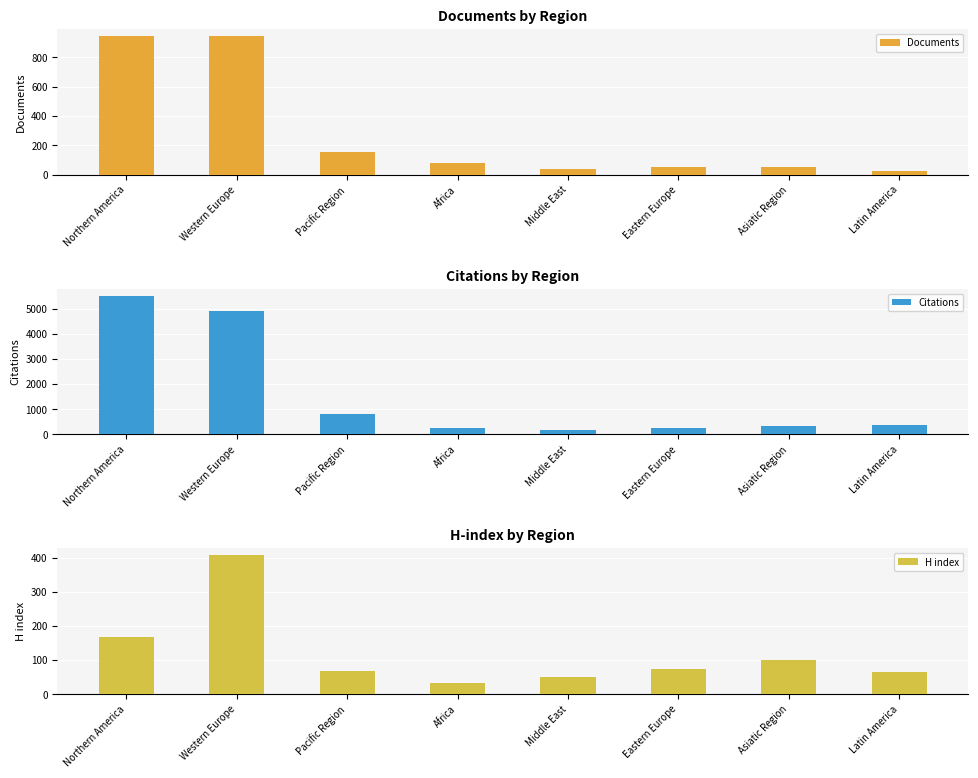

What position from the right is Middle East?

4